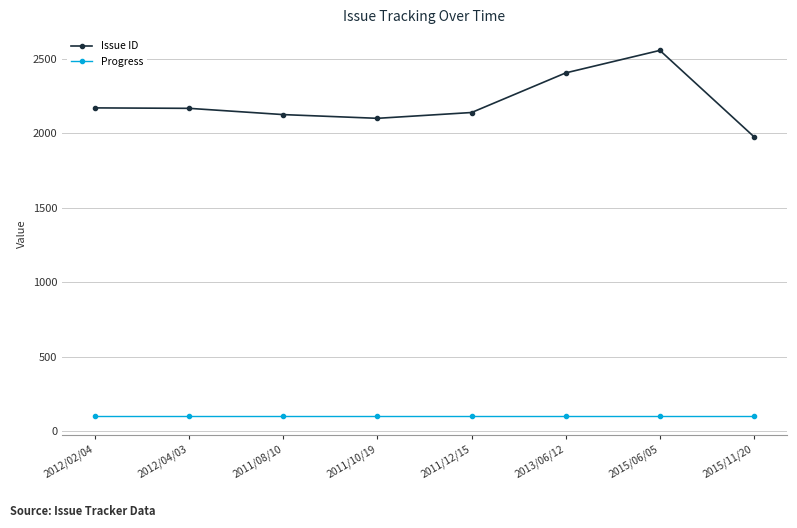

What is the minimum value for Issue ID?

1976